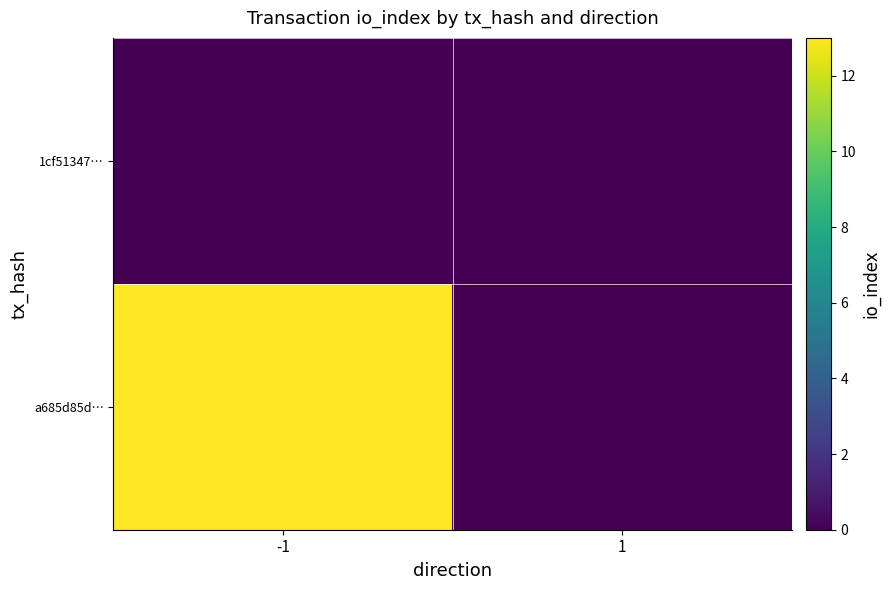

Reading left to right, list all the values displayed in this chart.

1cf51347…: -1=0	1=0
a685d85d…: -1=13	1=0